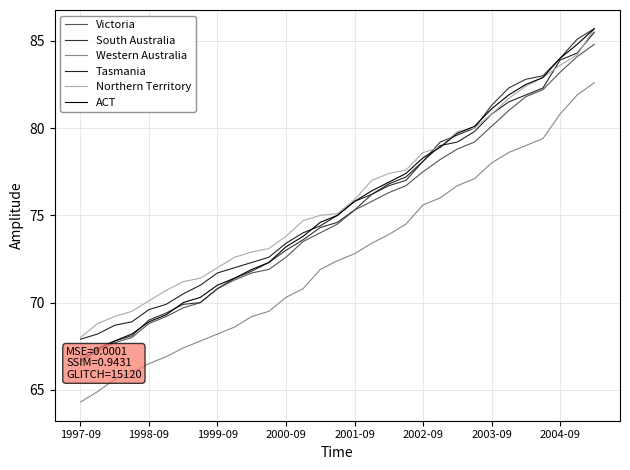

True or false: Victoria and South Australia cross at least once.

False